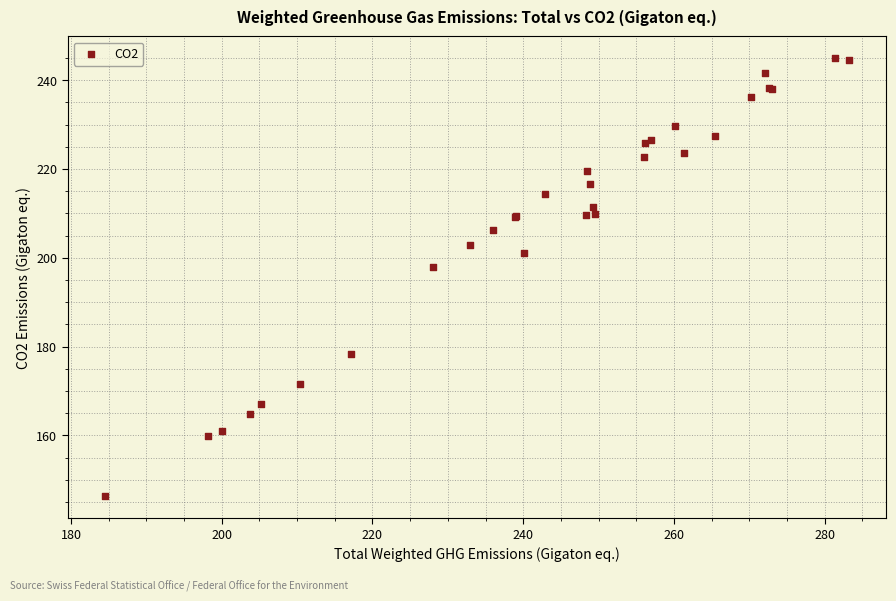

What Y value in the scatter plot is closest to 195?

198.0